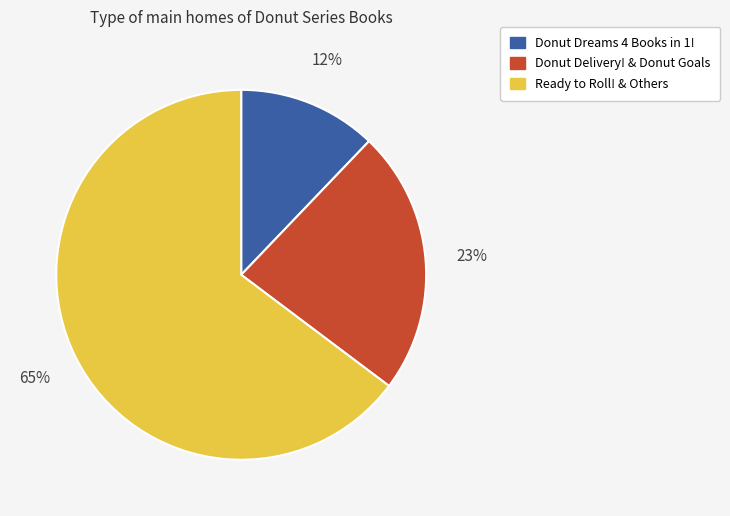

How many slices are in this pie chart?

3